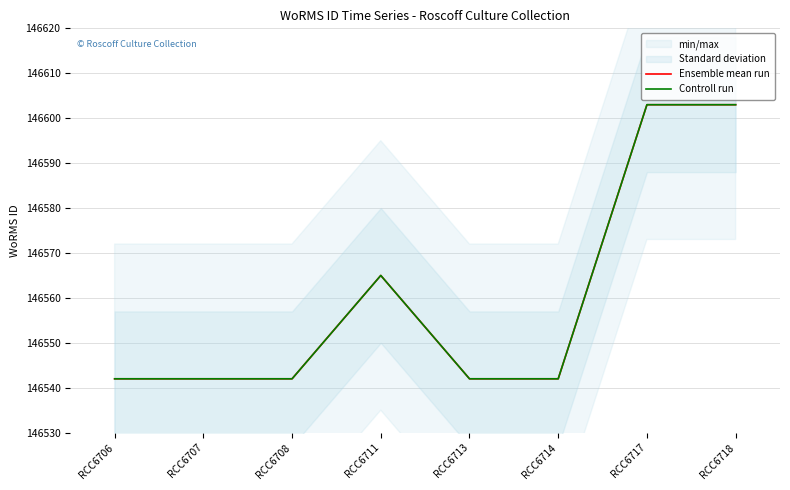

What is the value of the Controll run point at the 4th from the left?

146565